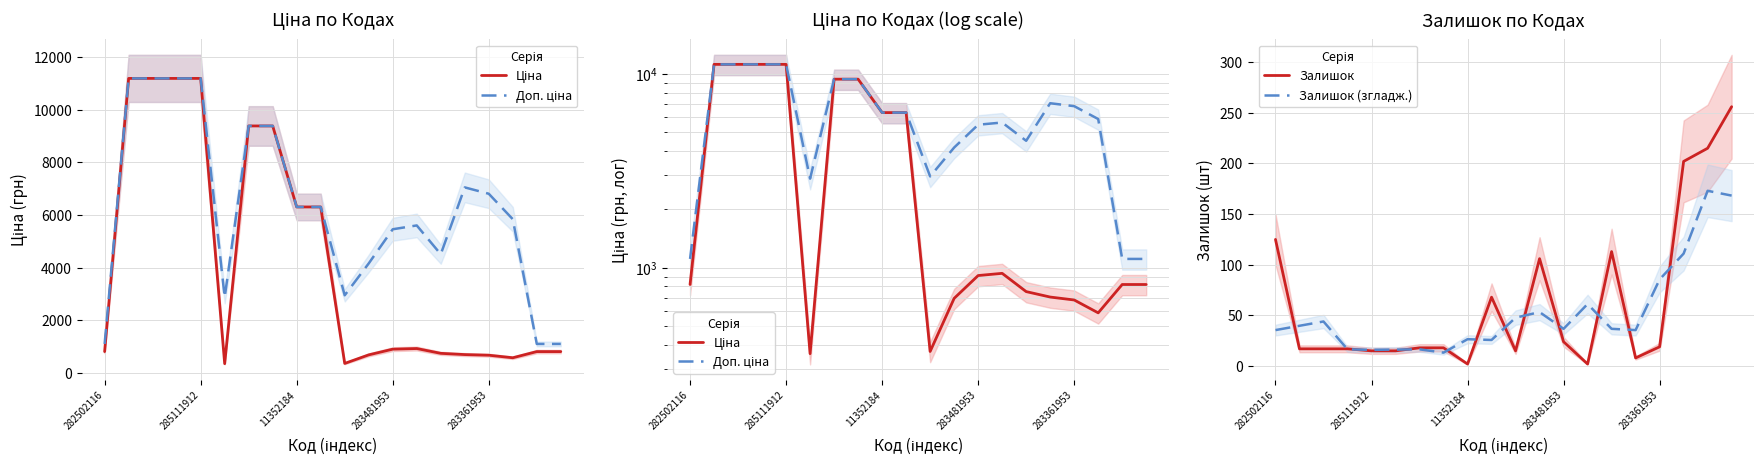

Rank the series at 6 from lowest to highest value.

Залишок (згладж.), Залишок, Ціна, Доп. ціна